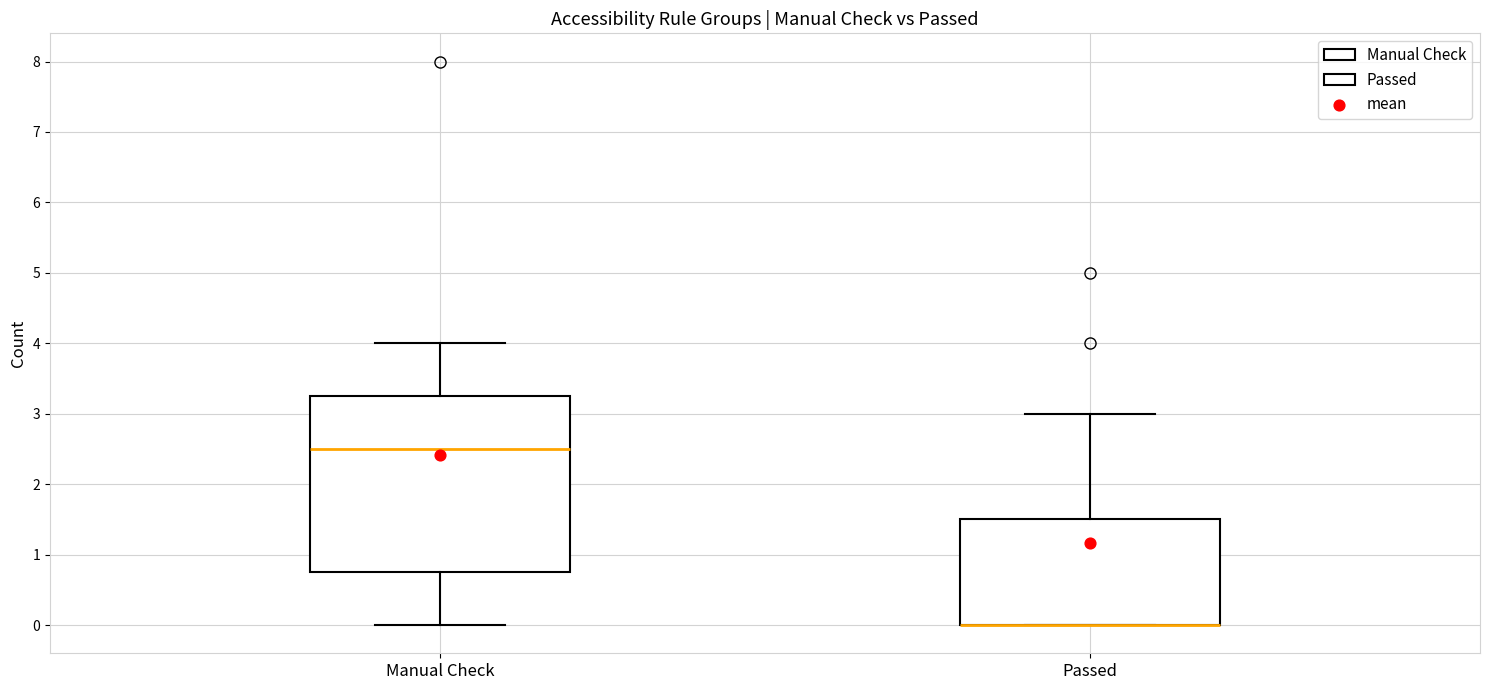

Reading left to right, transcribe this box plot: for each box, give where its median line is, the range the box spans, and where its two whiskers end, as read against the y-axis. The values are not printed on the chart, so give them approximately, as read against the axis.

Manual Check: median 2.5, box 0.8 to 3.3, whiskers 0.0 to 4.0
Passed: median 0.0 (drawn on the box's lower edge), box 0.0 to 1.5, whiskers 0.0 to 3.0